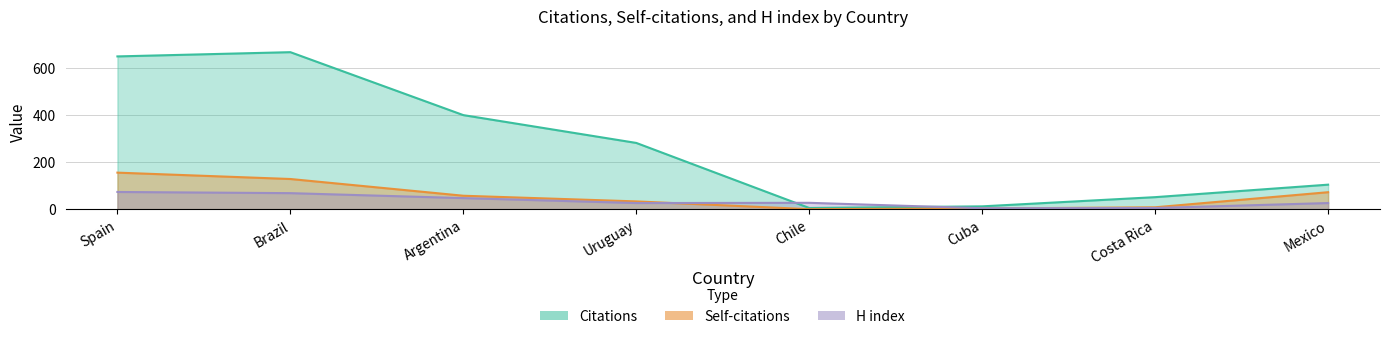

The Self-citations series shows 128 at Brazil. True or false?

True